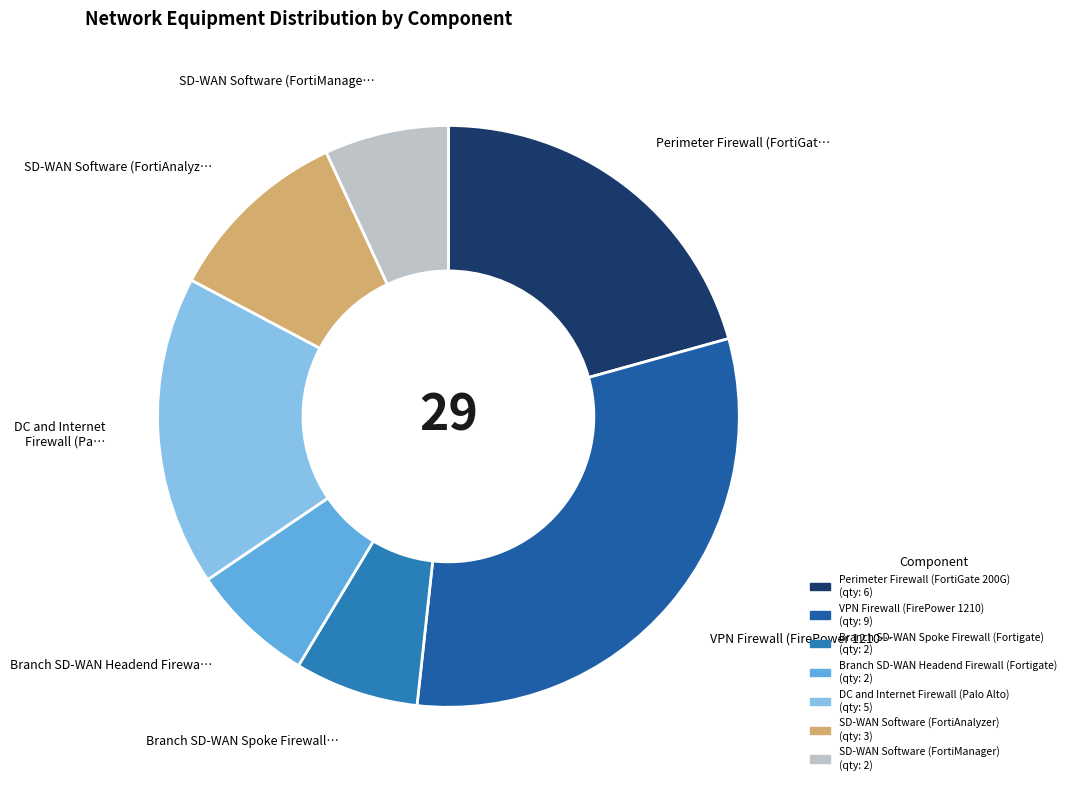

Which category has the smallest portion of the pie?

Branch SD-WAN Spoke Firewall (Fortigate)